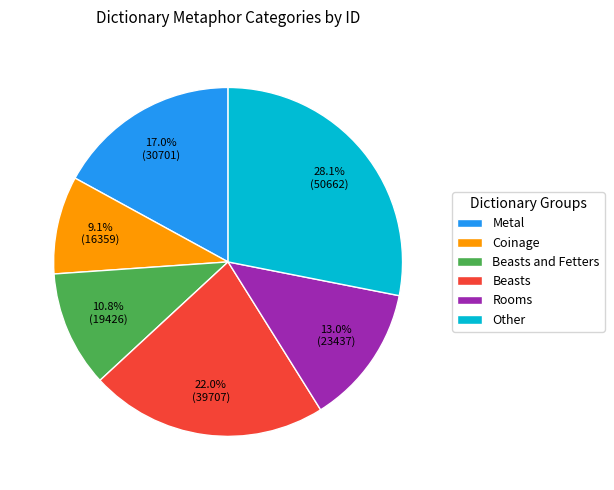

Is there any slice that represents more than half of the pie?

No